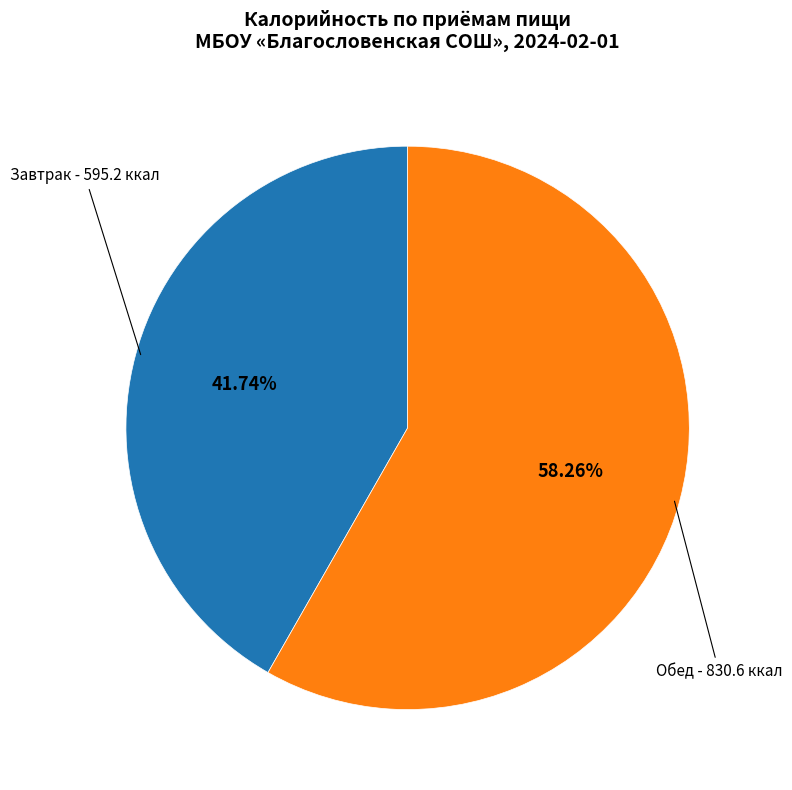

How many slices are in this pie chart?

2